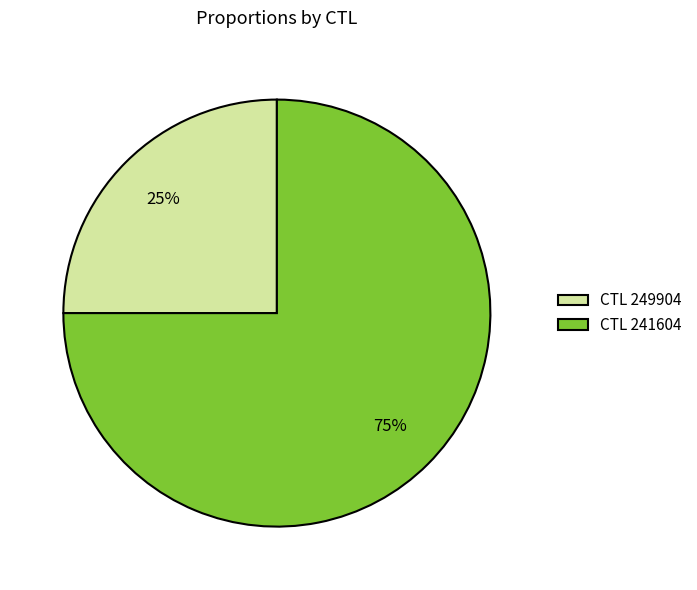

To the nearest percent, what percentage of the pie is CTL 241604?

75%